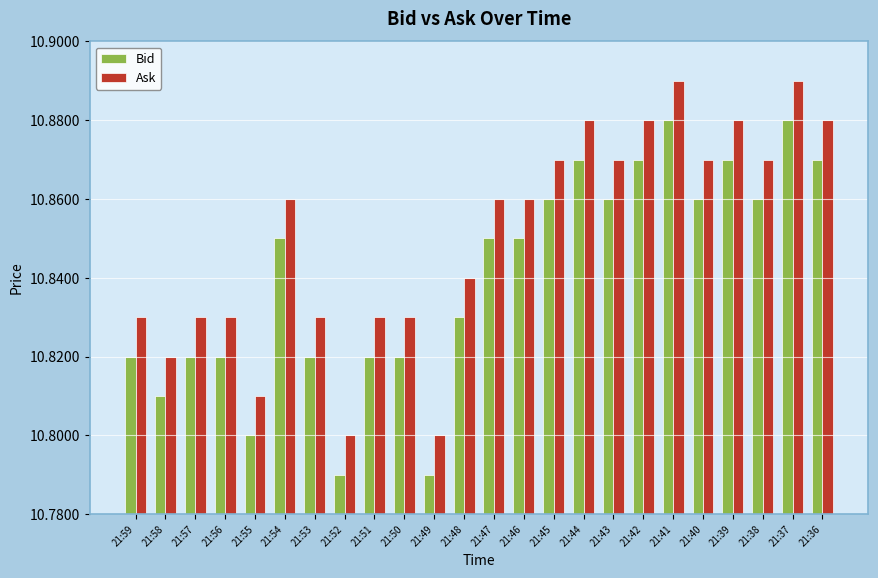

What is the sum of all Bid values?

260.2